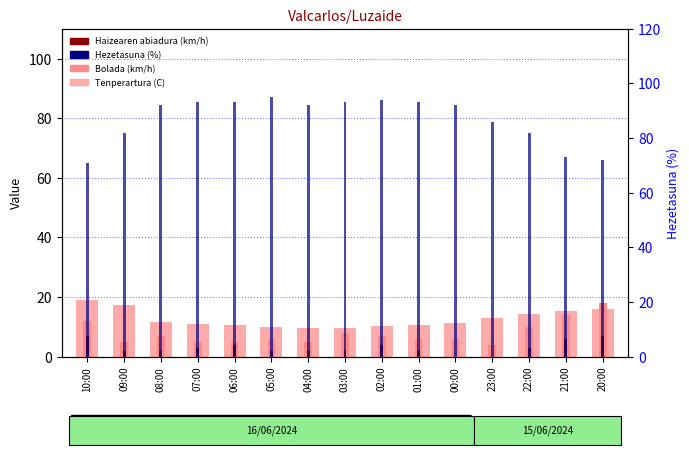

True or false: Haizearen abiadura (km/h) has a value of 0.6 at 05:00.

False